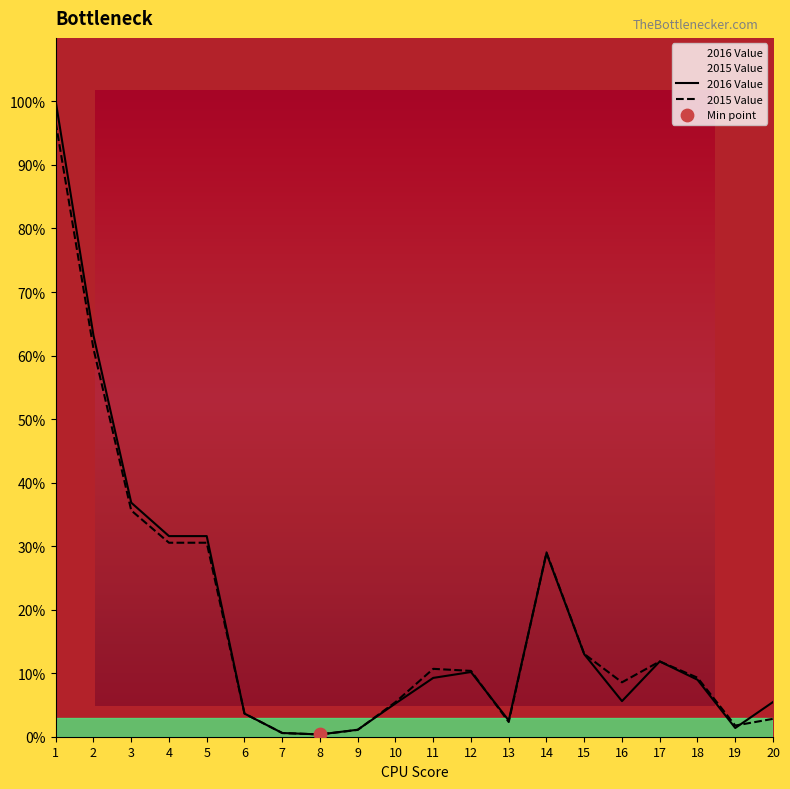

At how many categories does at least one series exceed 41?

2